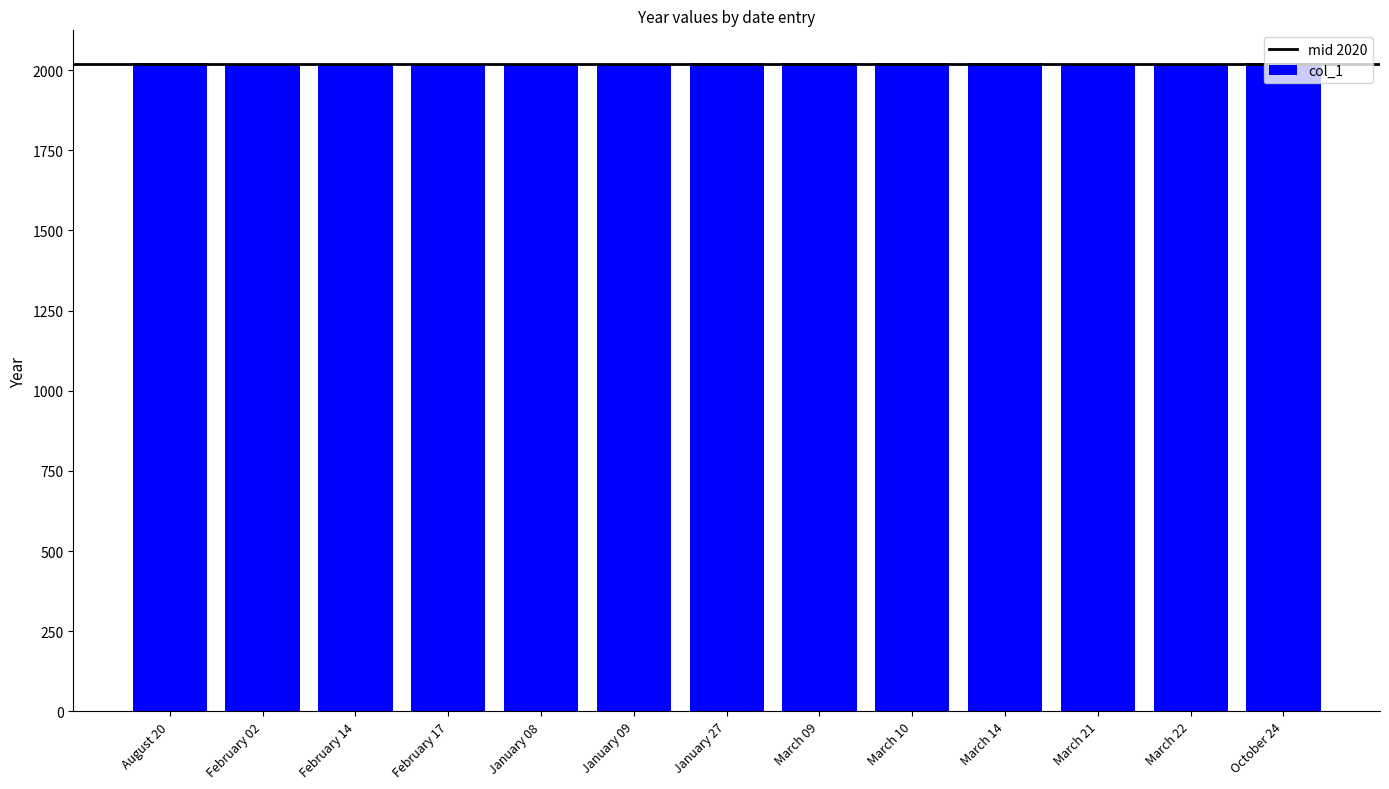

Approximately how many times larger is the value at January 27 compared to March 10?

1.0